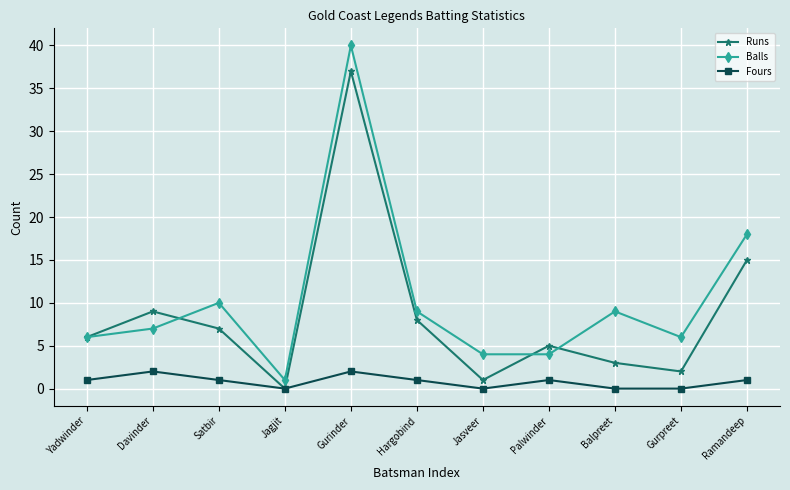

What is the label of the 4th point from the right?

Palwinder